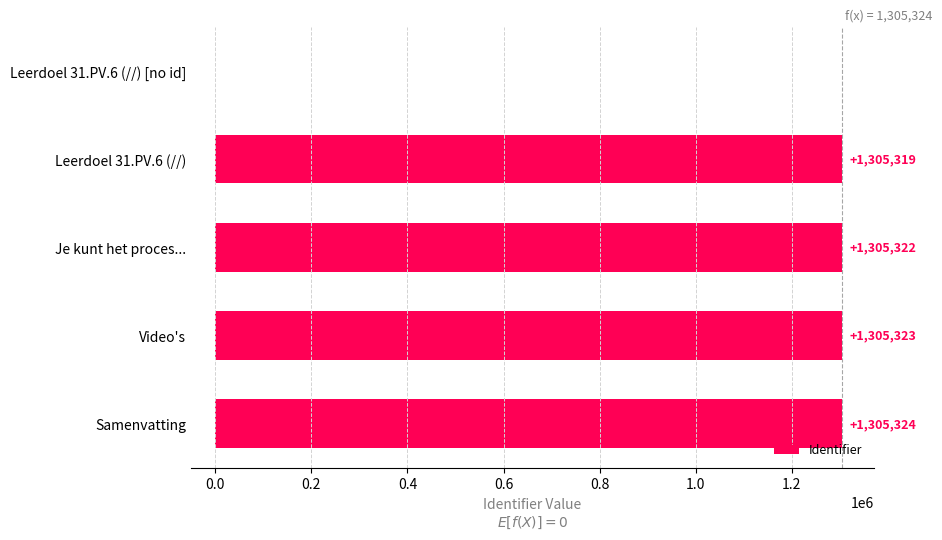

Reading top to bottom, what are all the values shown in this chart?

Leerdoel 31.PV.6 (//) [no id]=0	Leerdoel 31.PV.6 (//)=1305319	Je kunt het proces...=1305322	Video's=1305323	Samenvatting=1305324